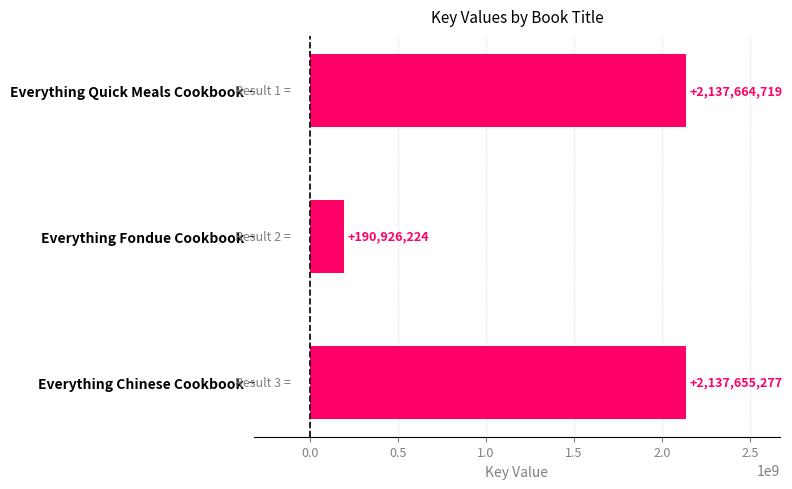

List the labels in order of value, smallest first.

Everything Fondue Cookbook, Everything Chinese Cookbook, Everything Quick Meals Cookbook